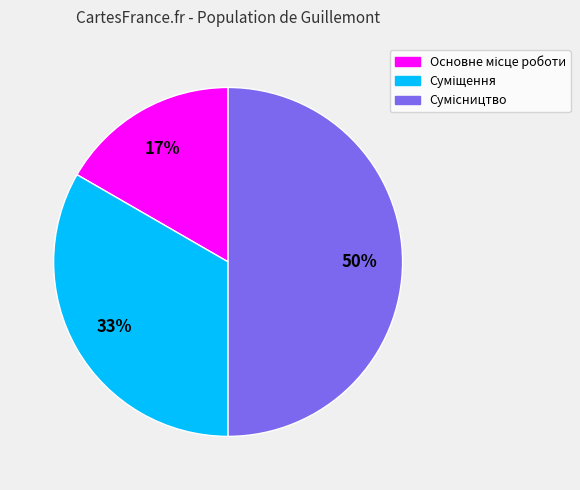

How many slices are in this pie chart?

3